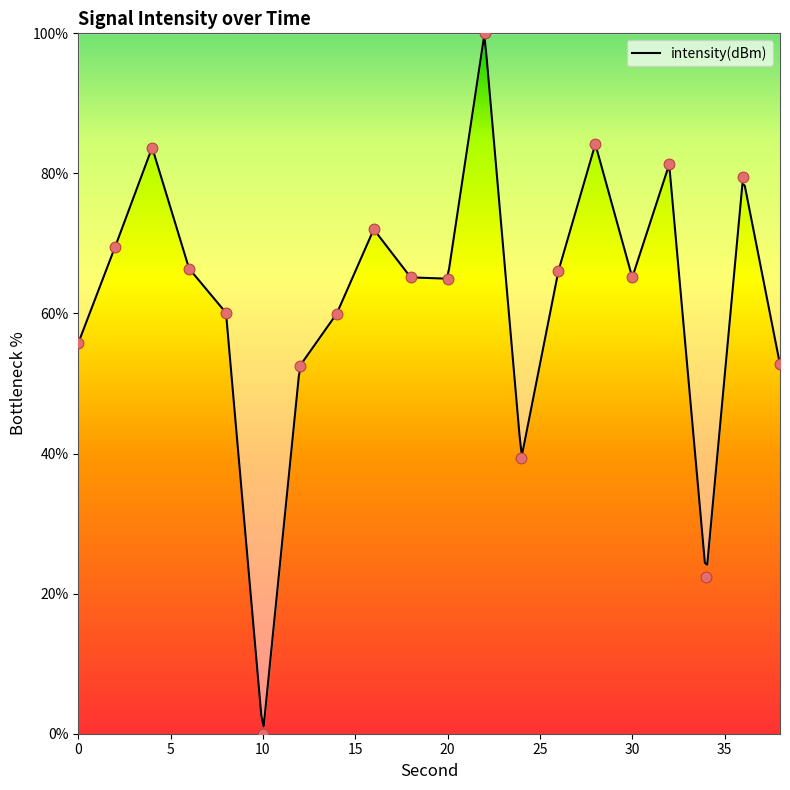

Between 24 and 28, which is larger?

28